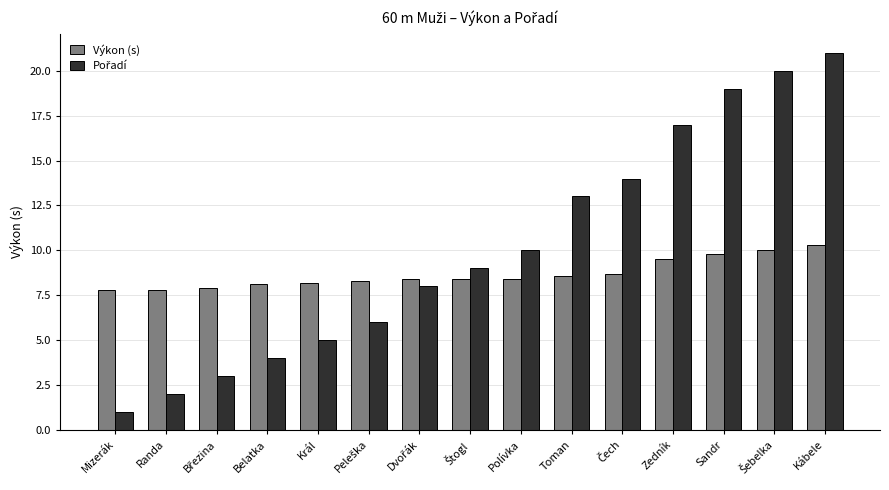

The Výkon (s) series shows 14.4 at Král. True or false?

False